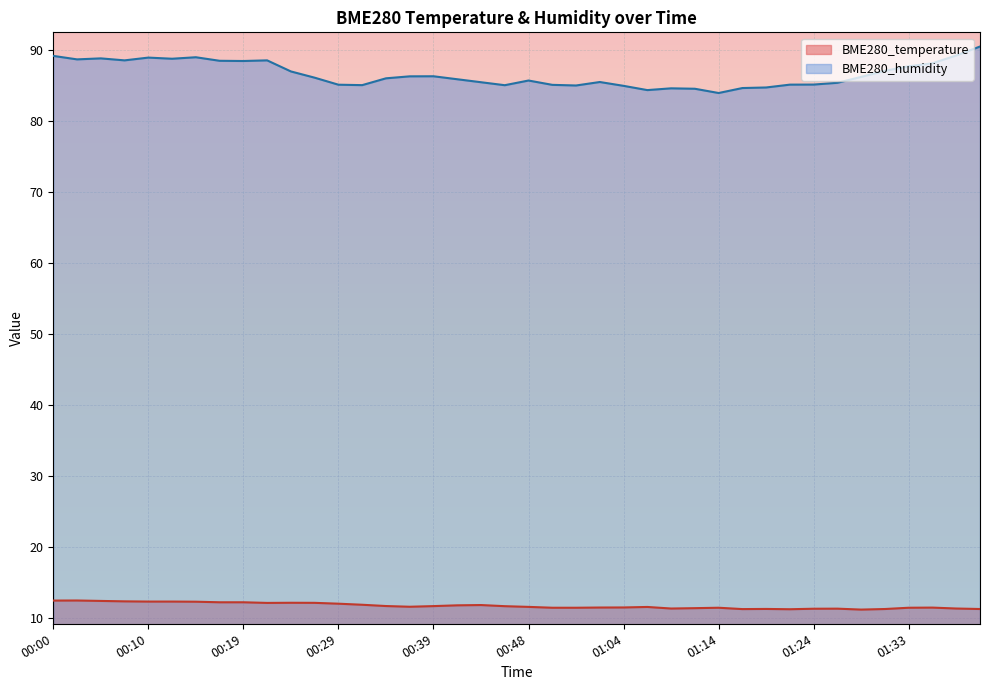

What is the maximum value shown in the chart?

90.5